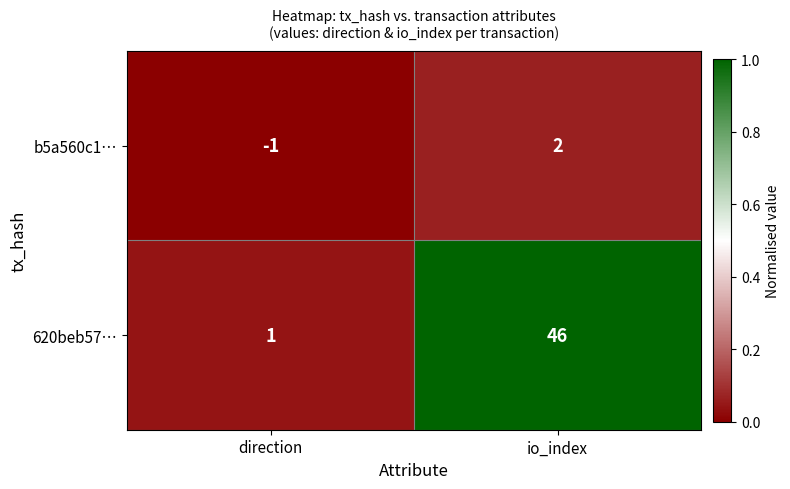

The value of b5a560c1… at direction is -1. True or false?

True